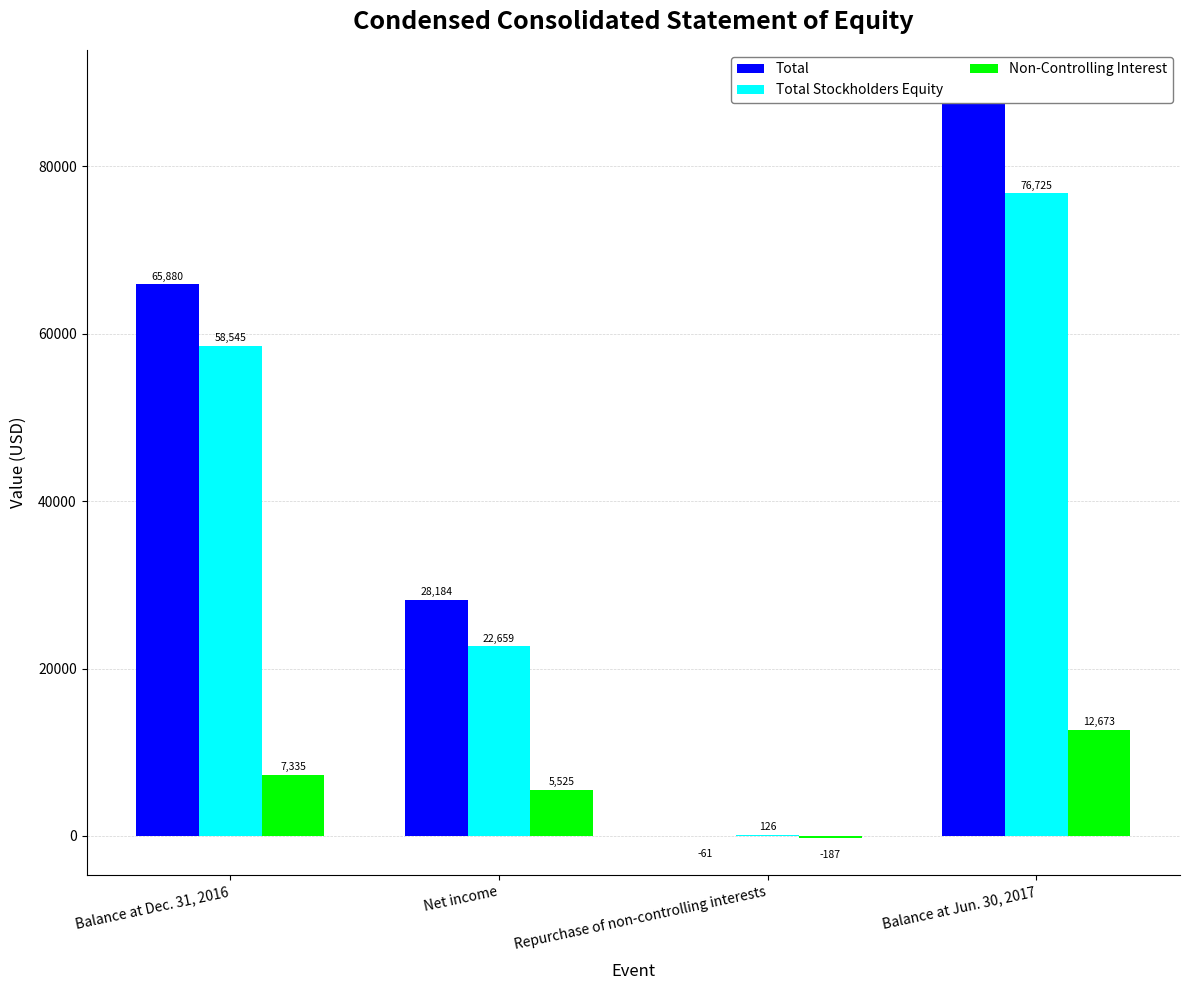

What is the label of the 4th bar from the right?

Balance at Dec. 31, 2016